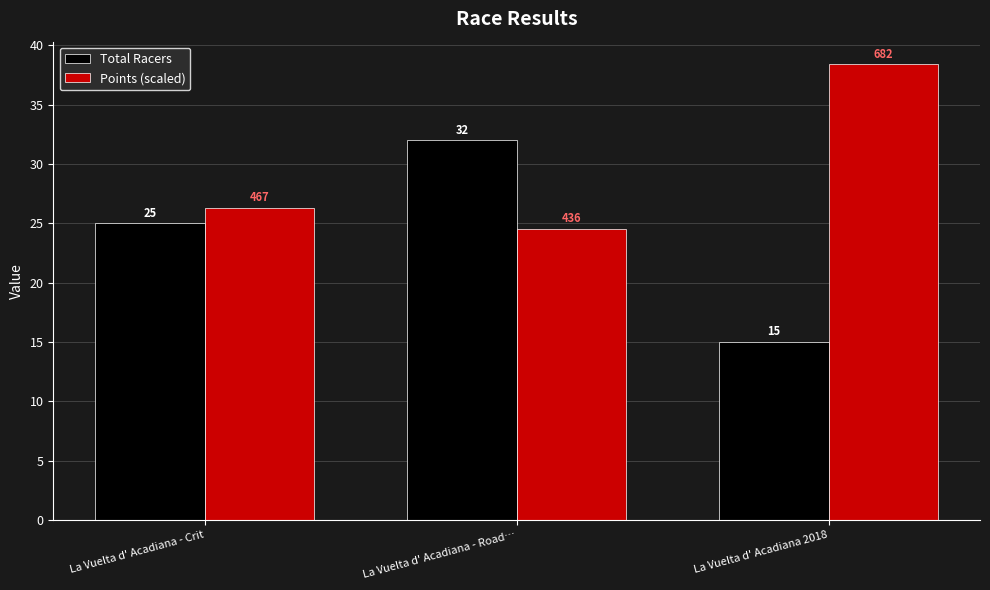

What are all the series names shown in the legend?

Total Racers, Points (scaled)